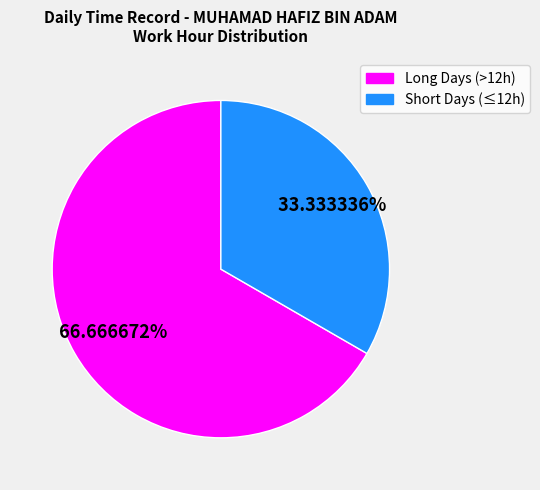

Does any single category account for the majority?

Yes